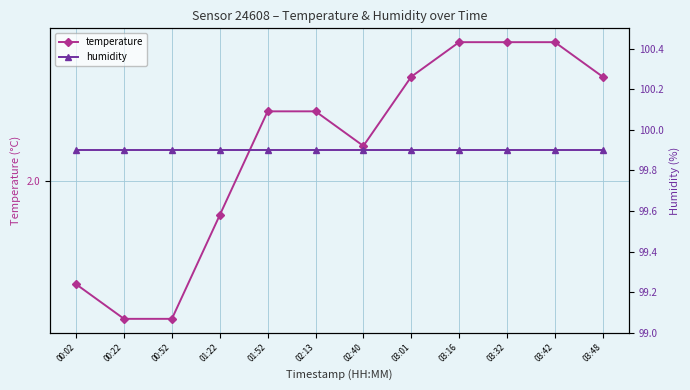

What is the greatest value displayed?

99.9